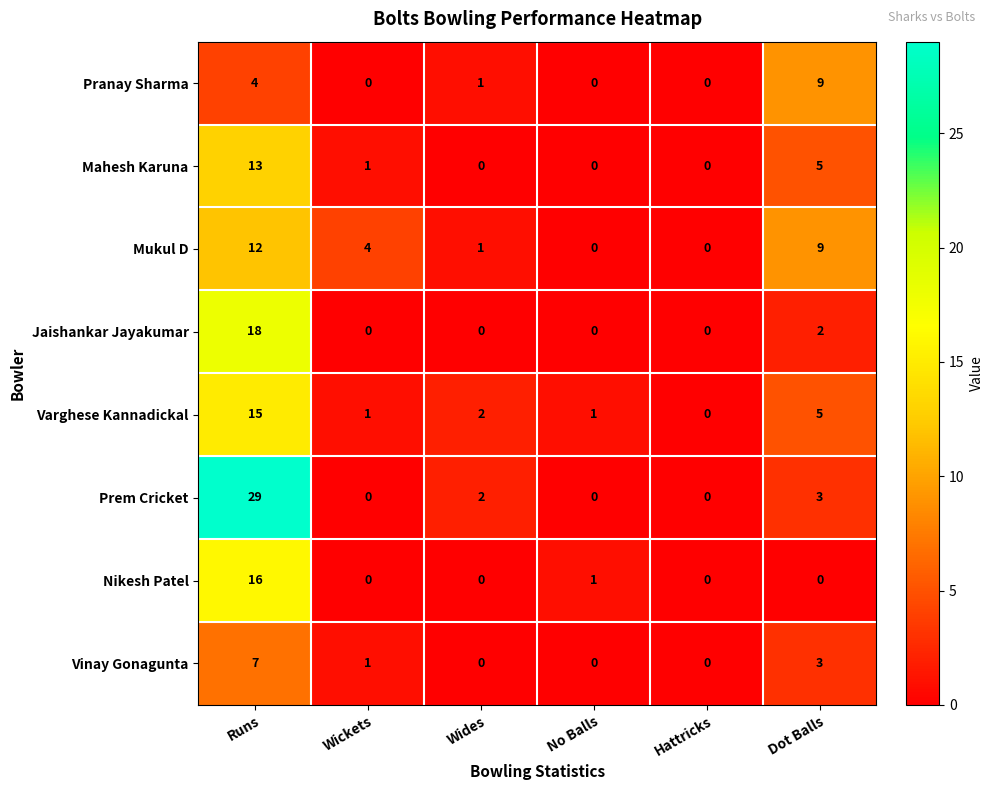

How many series are shown in this chart?

8